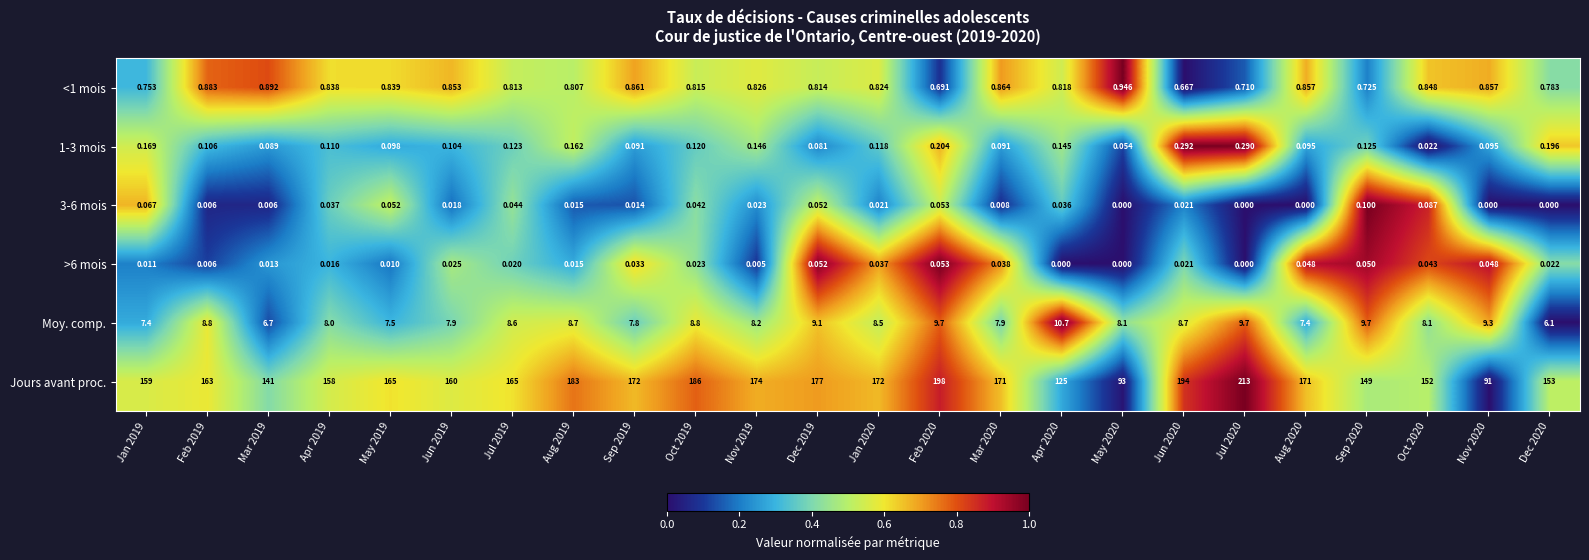

Which series has the largest total across all categories?

Jours avant proc.